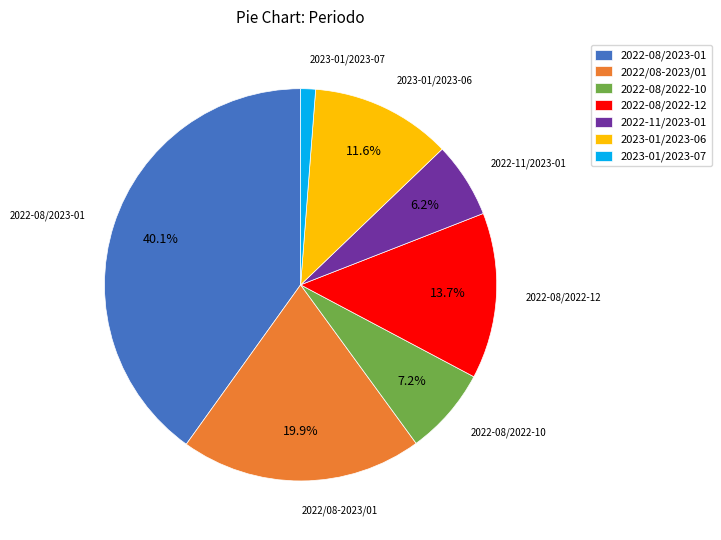

Is there a majority slice in this chart?

No